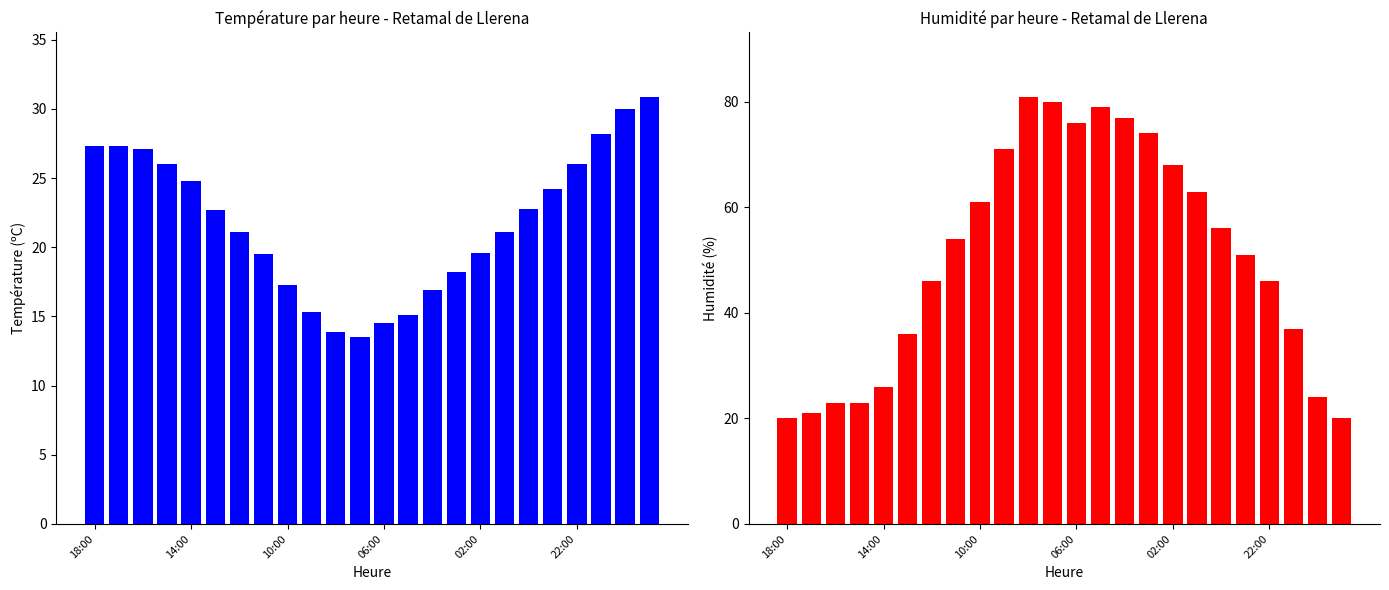

What are all the series names shown in the legend?

Température (ºC), Humidité (%)